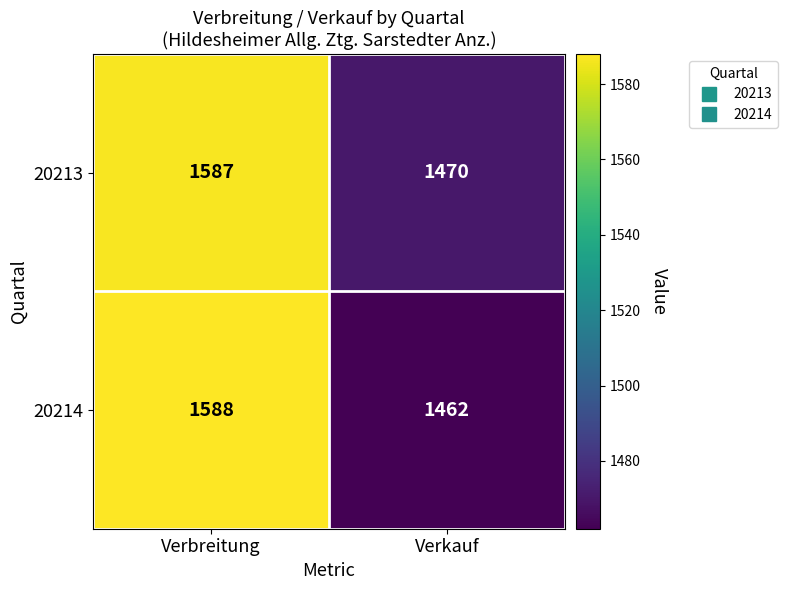

Reading left to right, list all the values displayed in this chart.

20213: 1587	1470
20214: 1588	1462